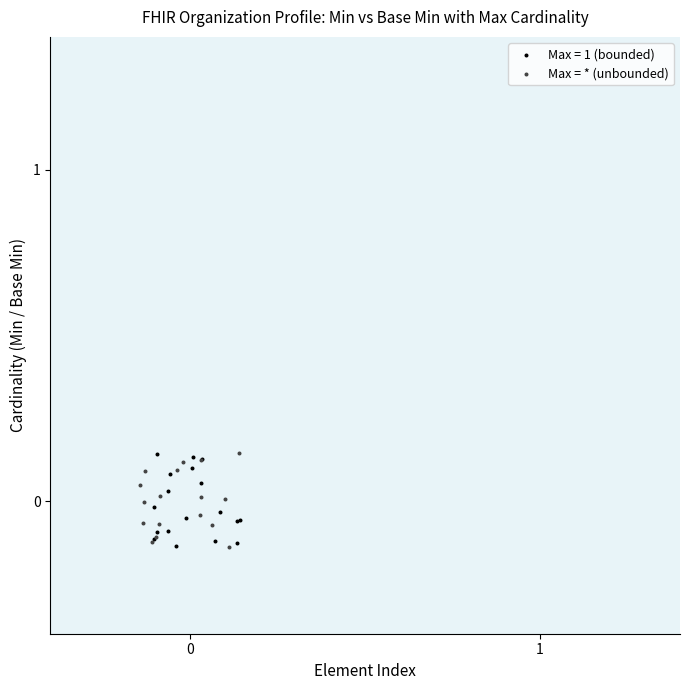

What are all the series names shown in the legend?

Max = 1 (bounded), Max = * (unbounded)